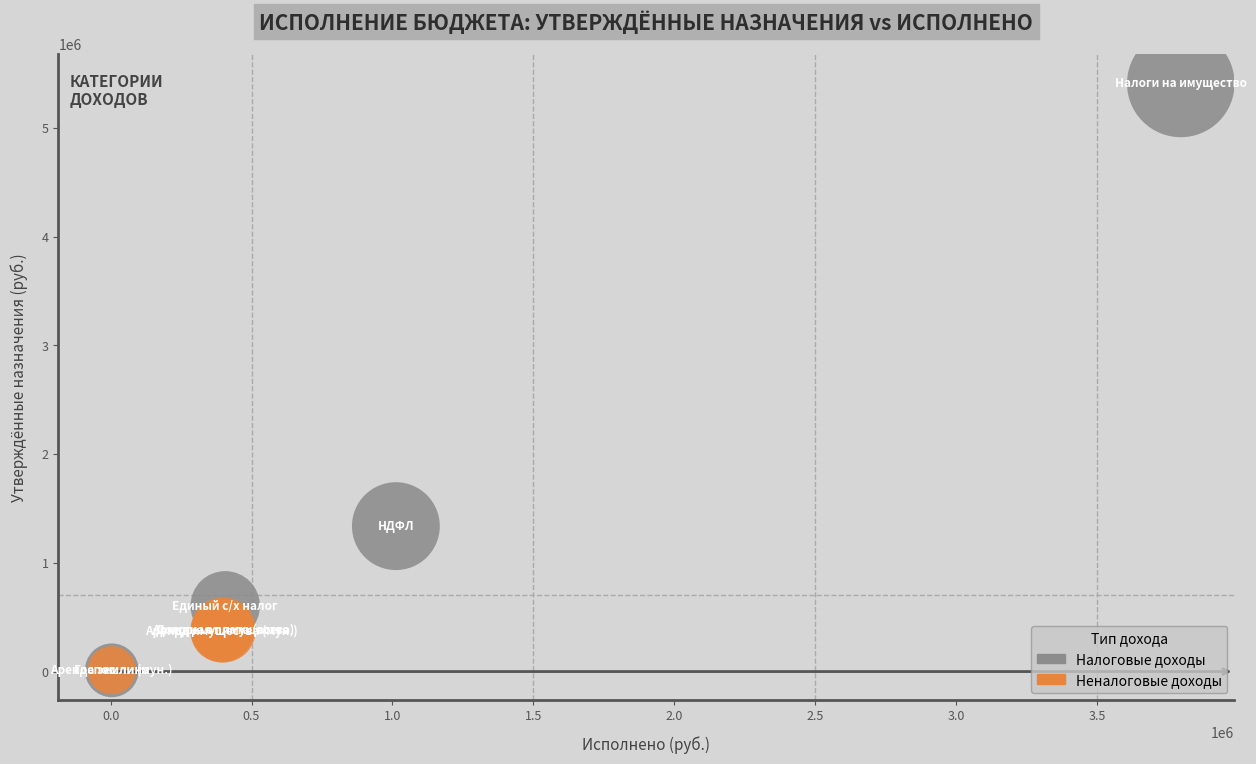

Which series has the largest Y range (max minus min)?

Налоговые доходы